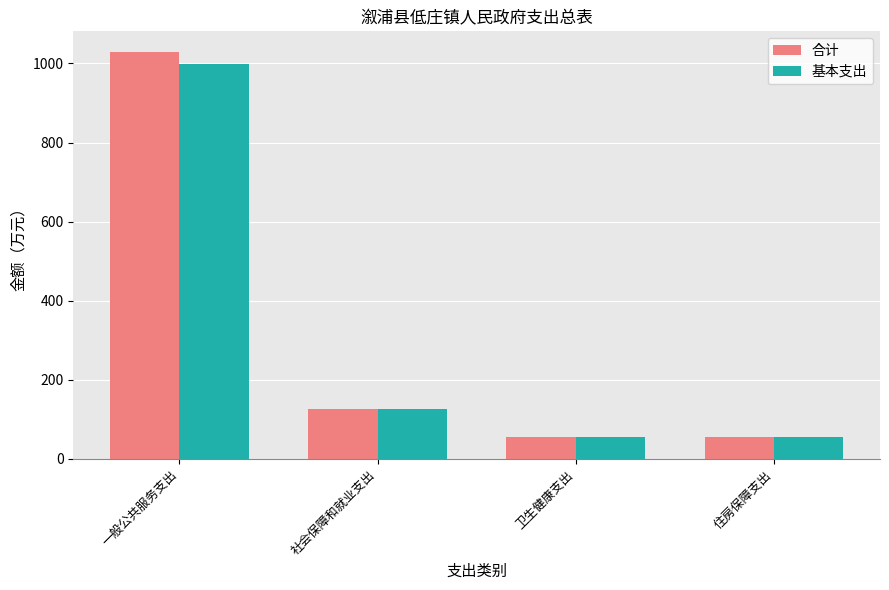

Which series changed the most between 一般公共服务支出 and 社会保障和就业支出?

合计